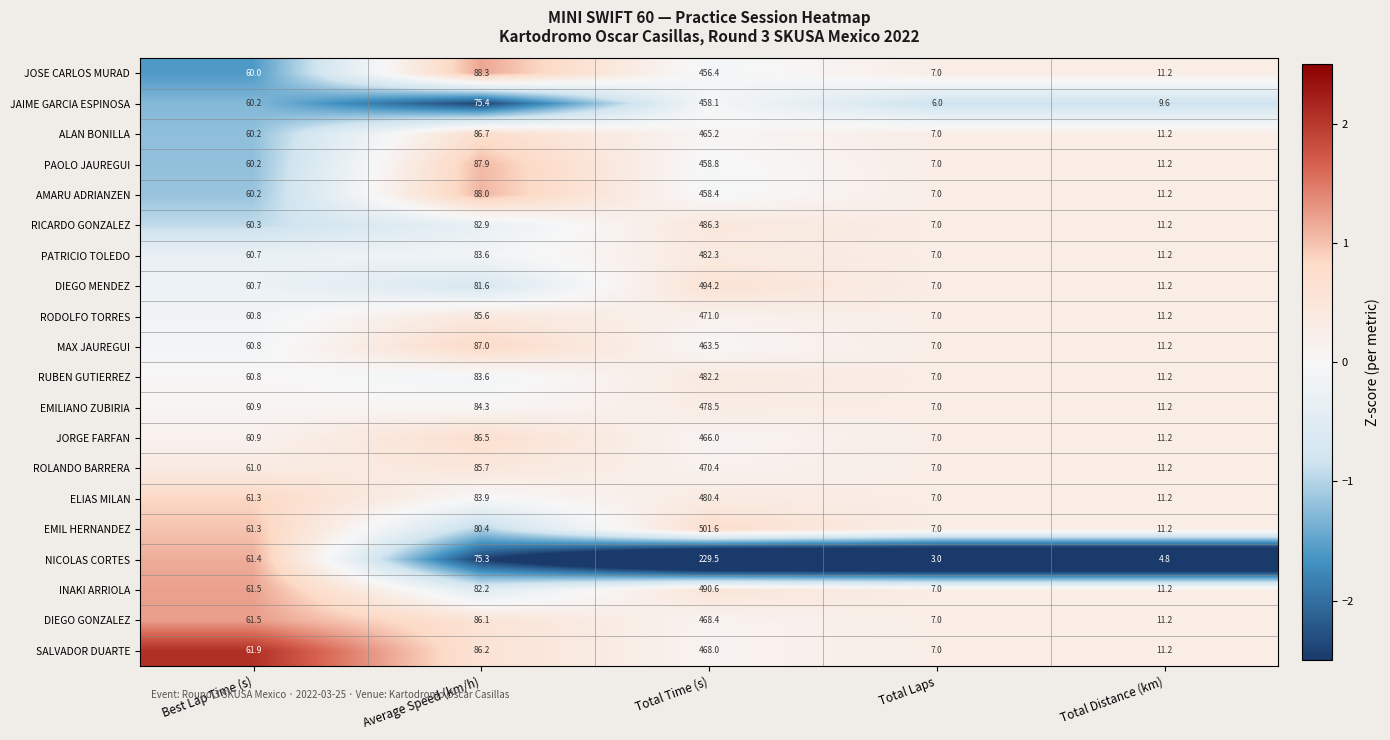

What is the sum of all JAIME GARCIA ESPINOSA values?

609.3